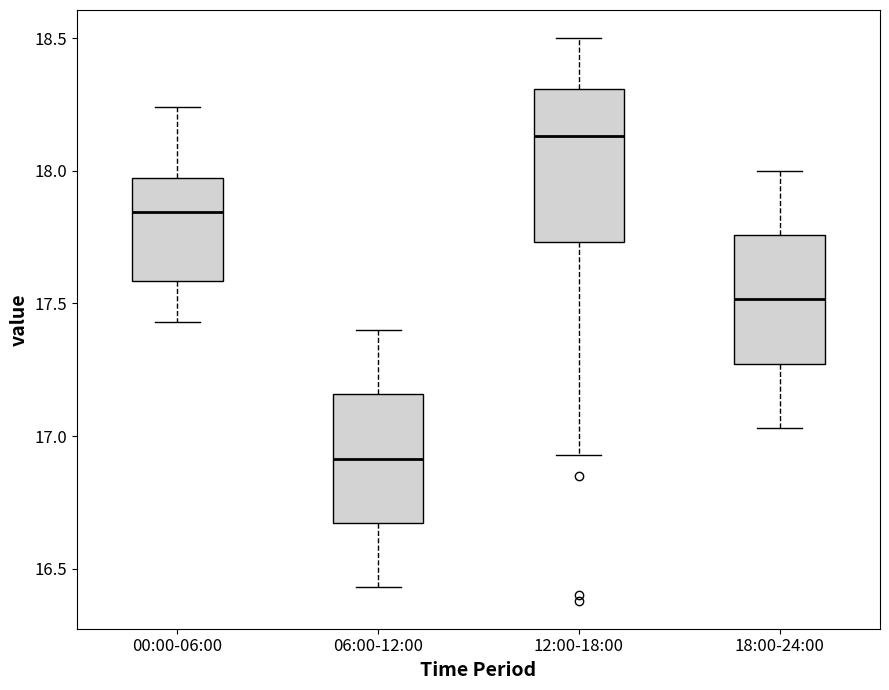

Comparing the boxes themselves (not the whiskers), which one is the tallest?

12:00-18:00